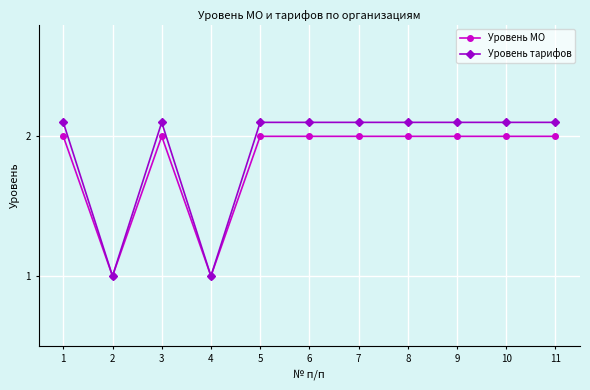

Is it true that Уровень МО equals 1.0 at 2?

True